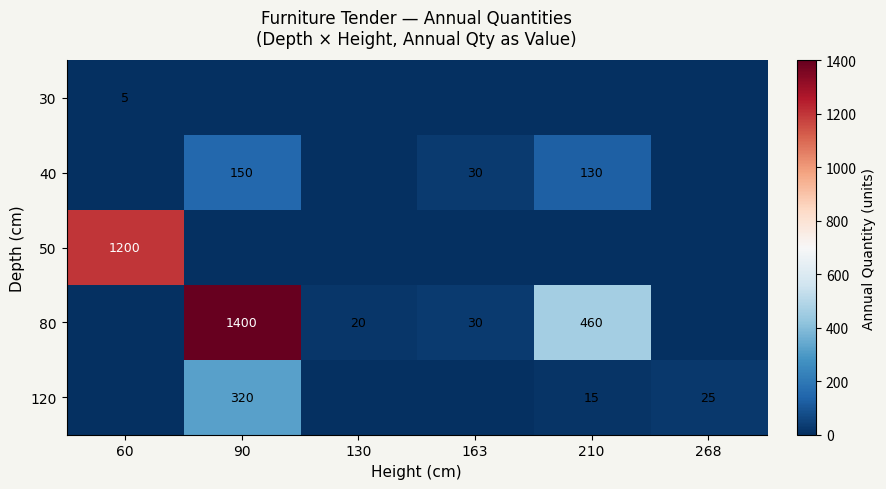

True or false: 120 has a value of 6 at 268.

False